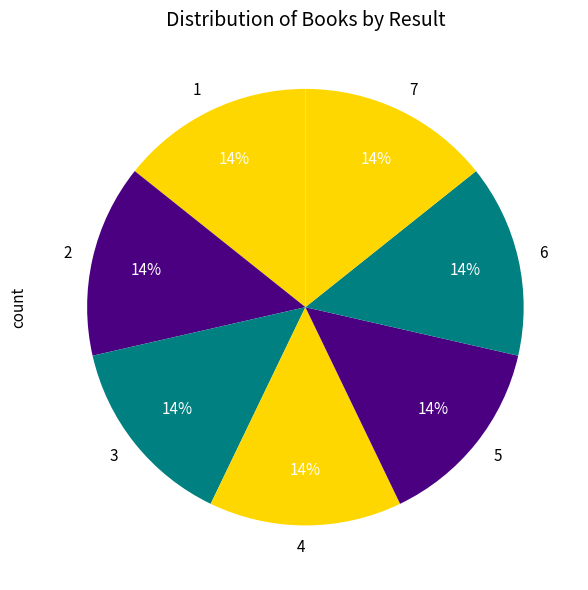

Combined, do 5 and 1 account for over 50%?

No